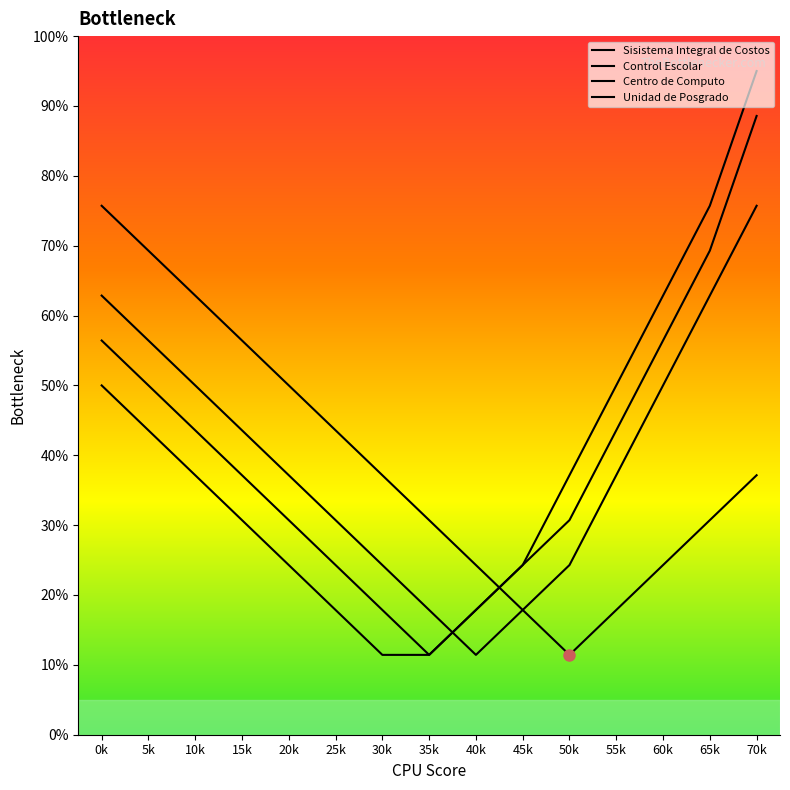

How many data points in Unidad de Posgrado are less than 37?

7